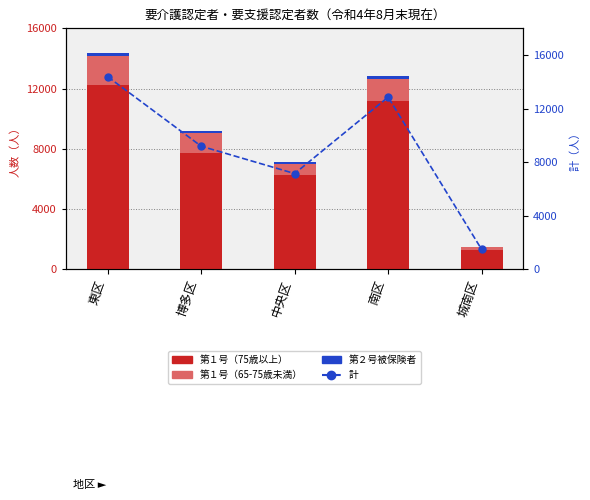

At which label does 第２号被保険者 first exceed 158?

東区